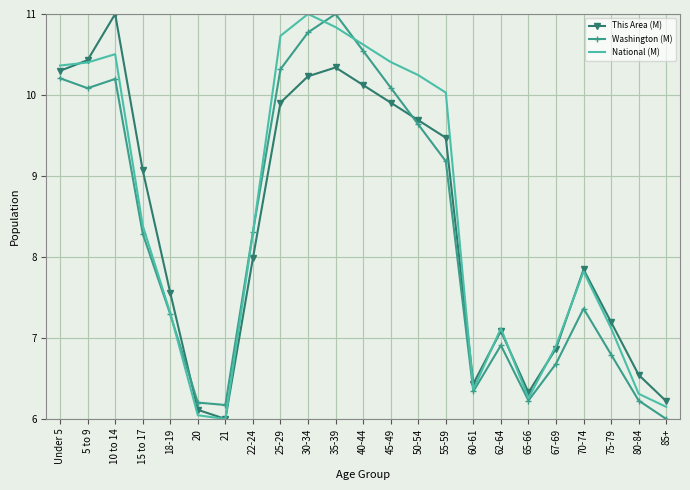

What are all the series names shown in the legend?

This Area (M), Washington (M), National (M)